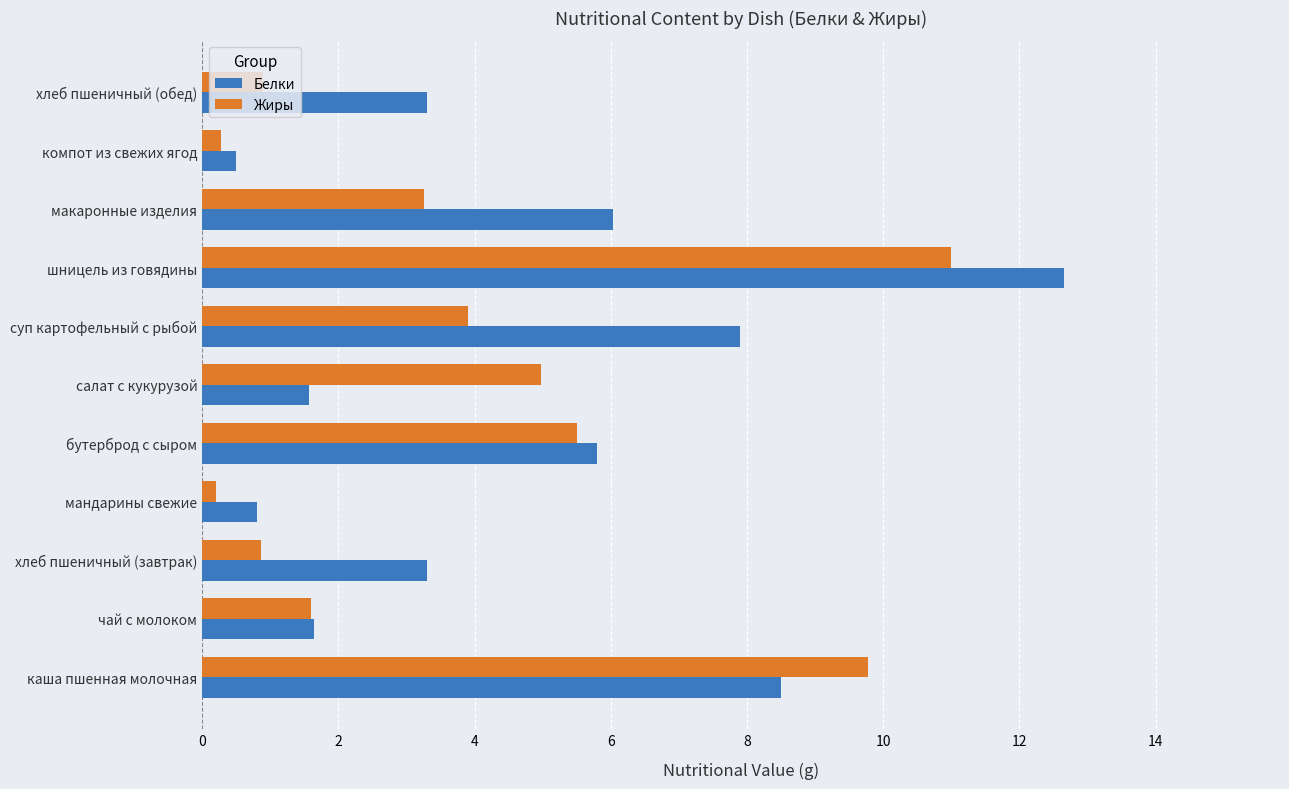

The value of Жиры at шницель из говядины is 15.9. True or false?

False